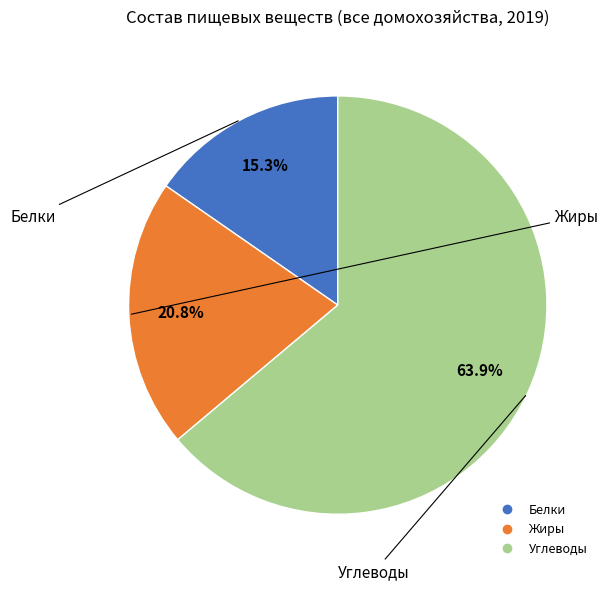

Is Белки the majority of the pie?

No